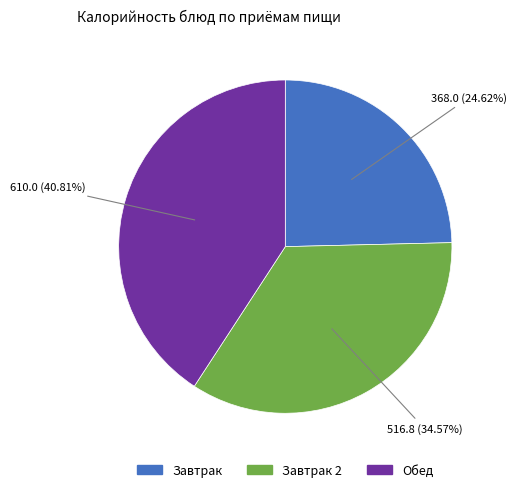

Is there a majority slice in this chart?

No